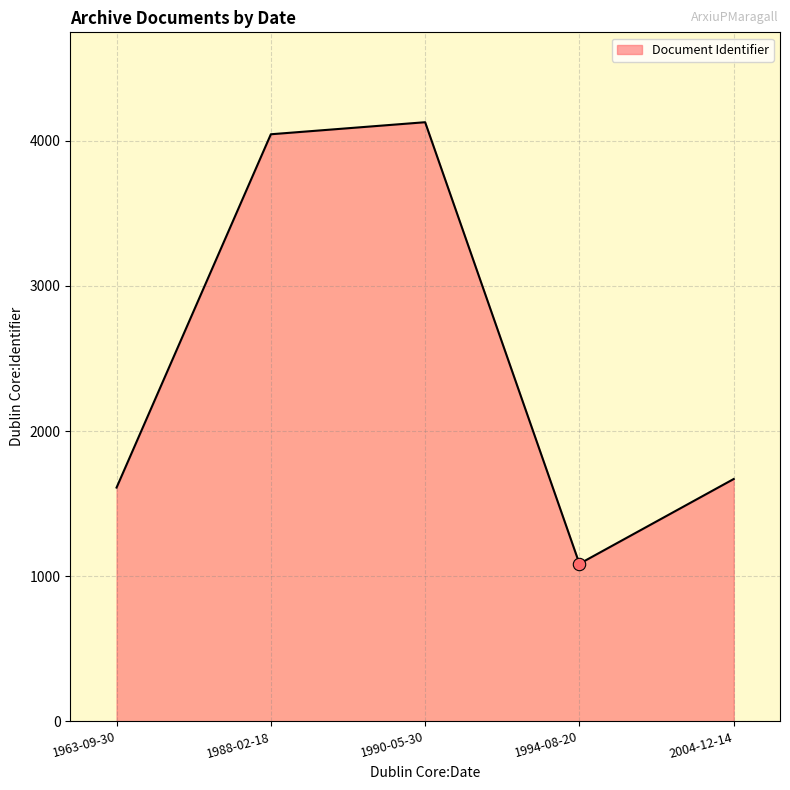

What is the change in value from 1963-09-30 to 1990-05-30?

+2517